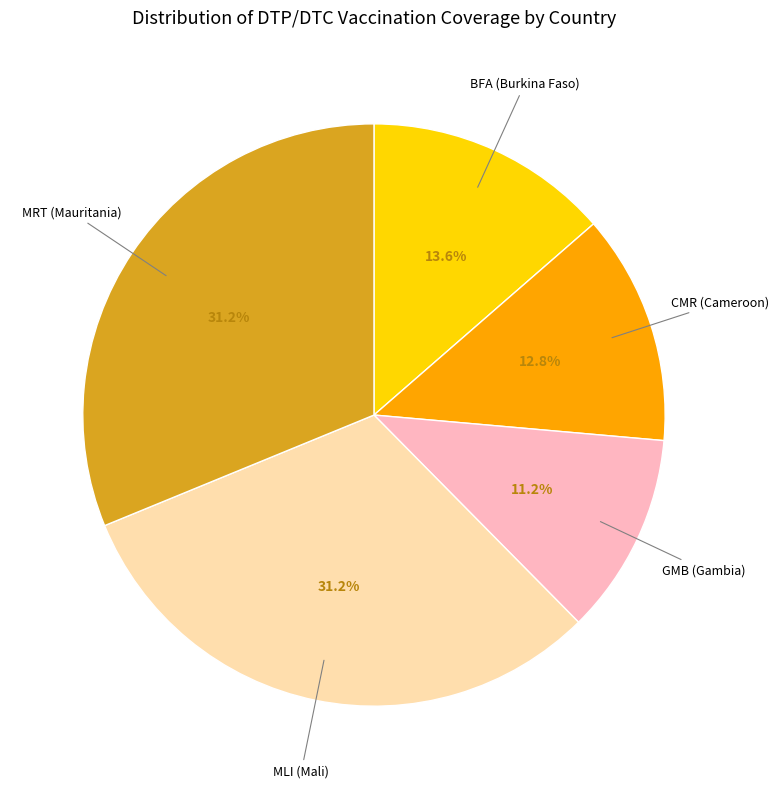

To the nearest percent, what is the average slice percentage?

20%